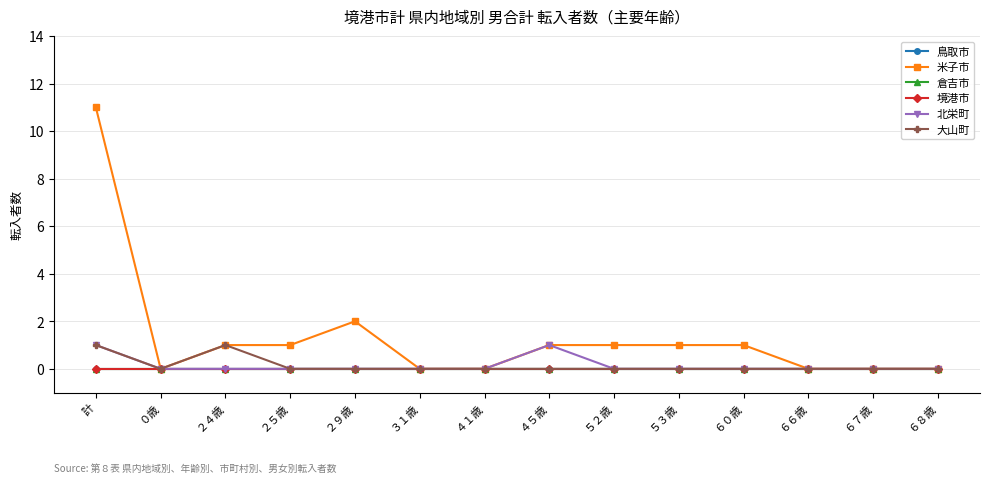

Does the chart have visible grid lines?

Yes